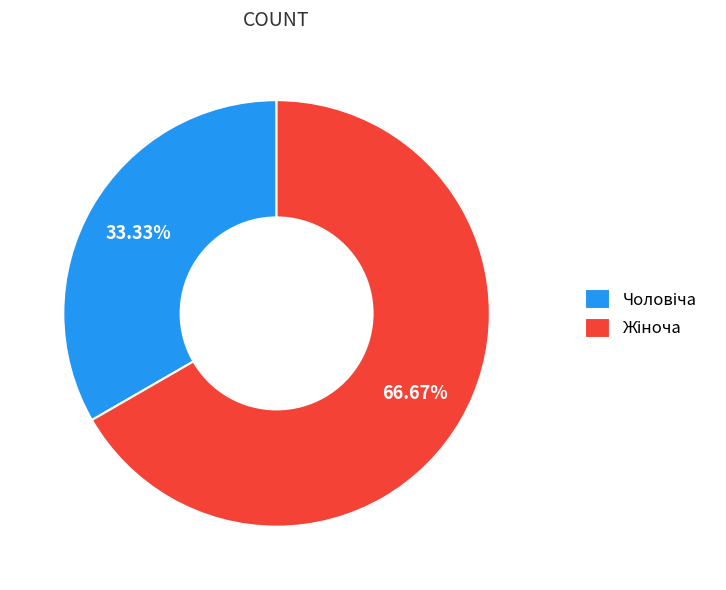

Is there a majority slice in this chart?

Yes